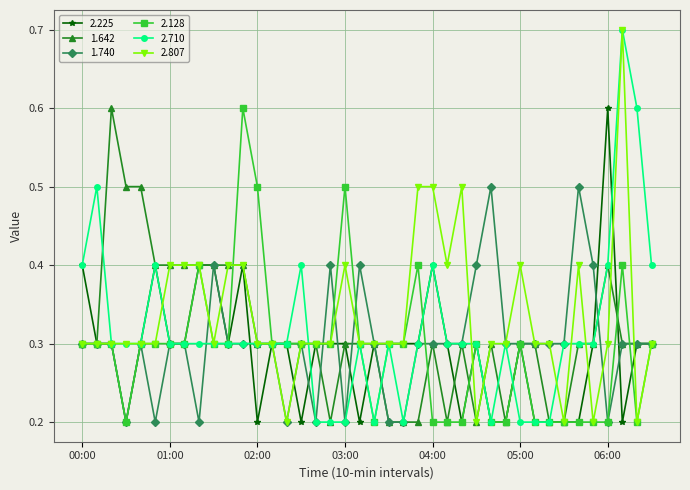

True or false: 2.128 has more than 2 points higher than both neighbors.

True